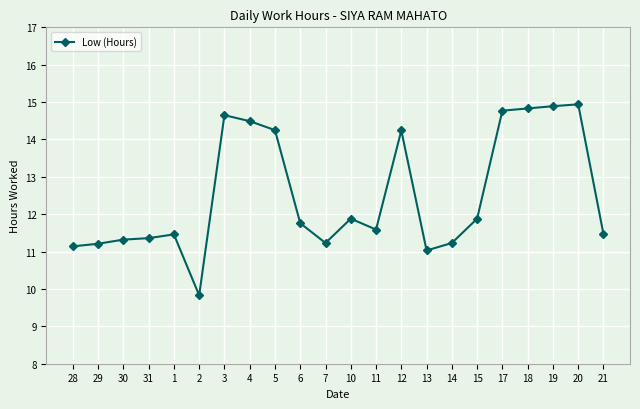

What is the smallest value displayed?

9.8